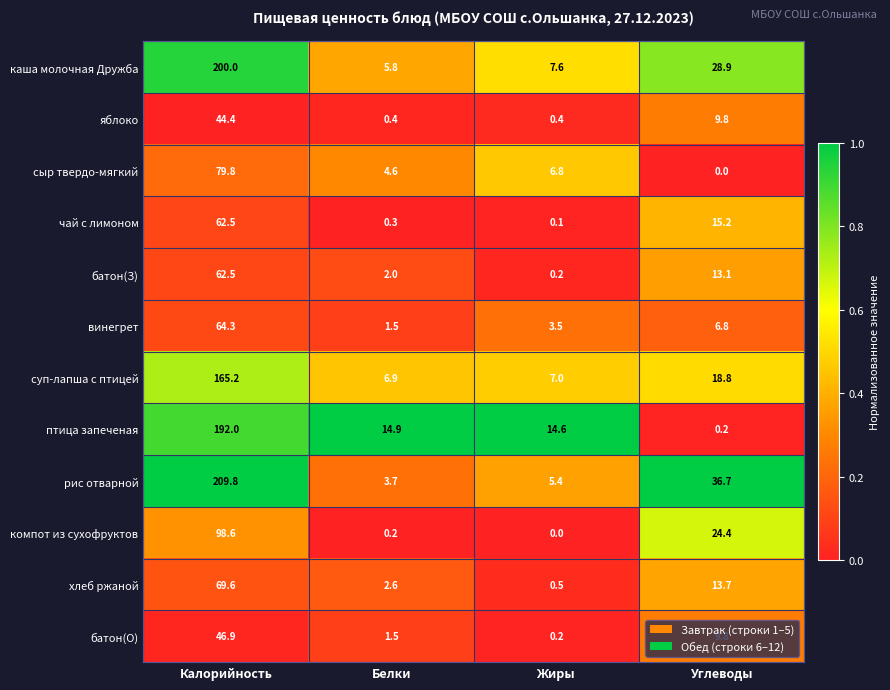

Where does the хлеб ржаной series first go above 13?

Калорийность